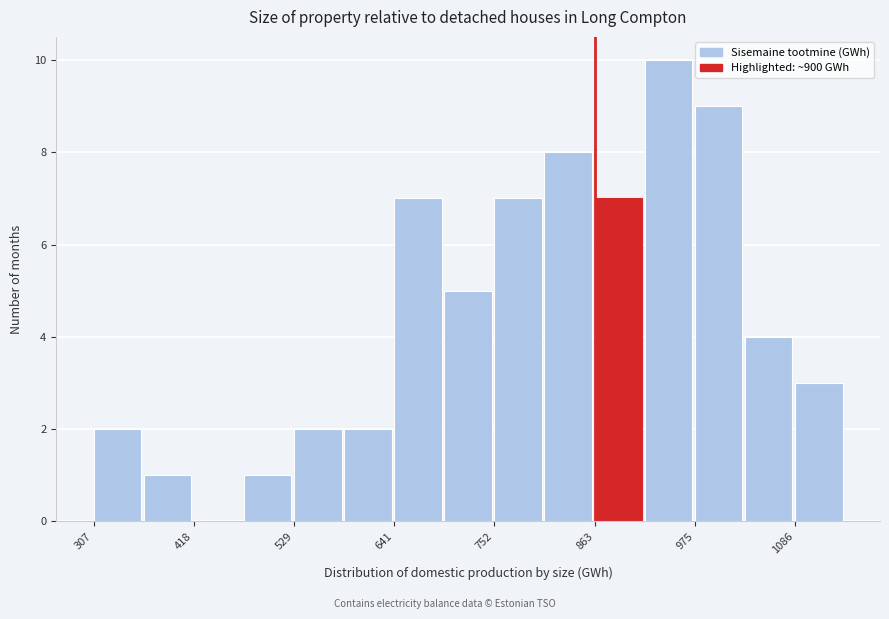

Around what value on the x-axis is the tallest bar? Give the approximate position of its centre, as read against the axis.

940